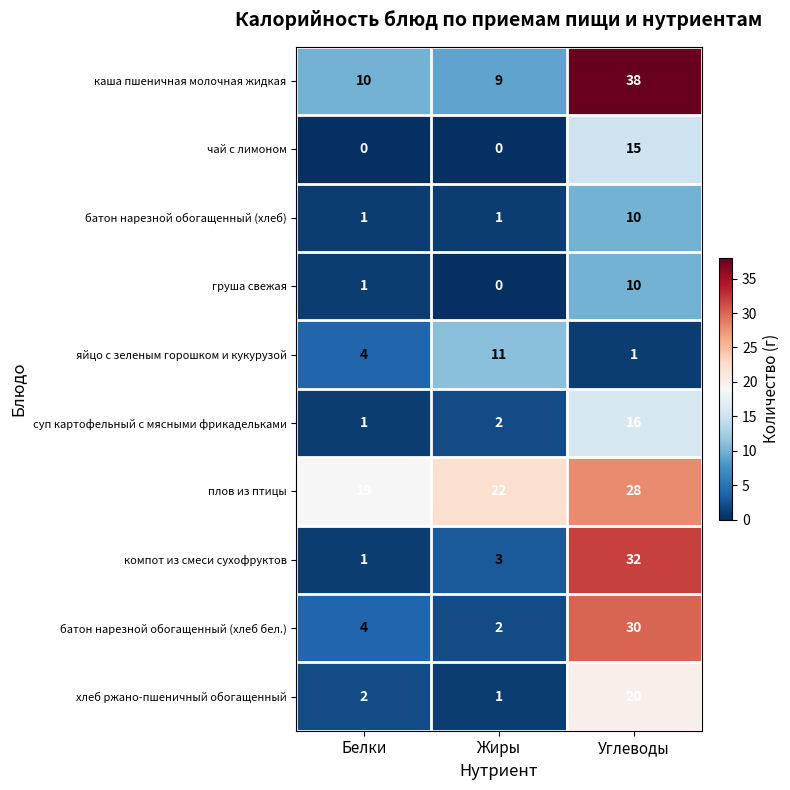

How many values in the чай с лимоном series exceed 0?

1